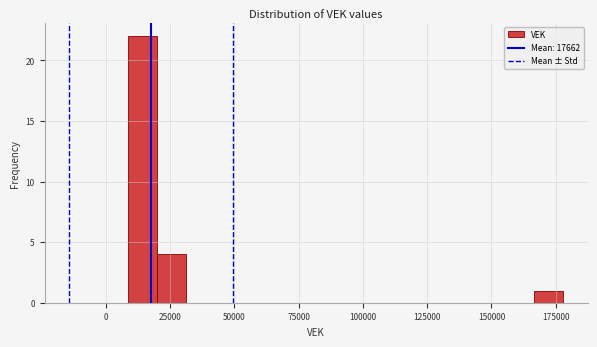

Around what value on the x-axis is the tallest bar? Give the approximate position of its centre, as read against the axis.

15000